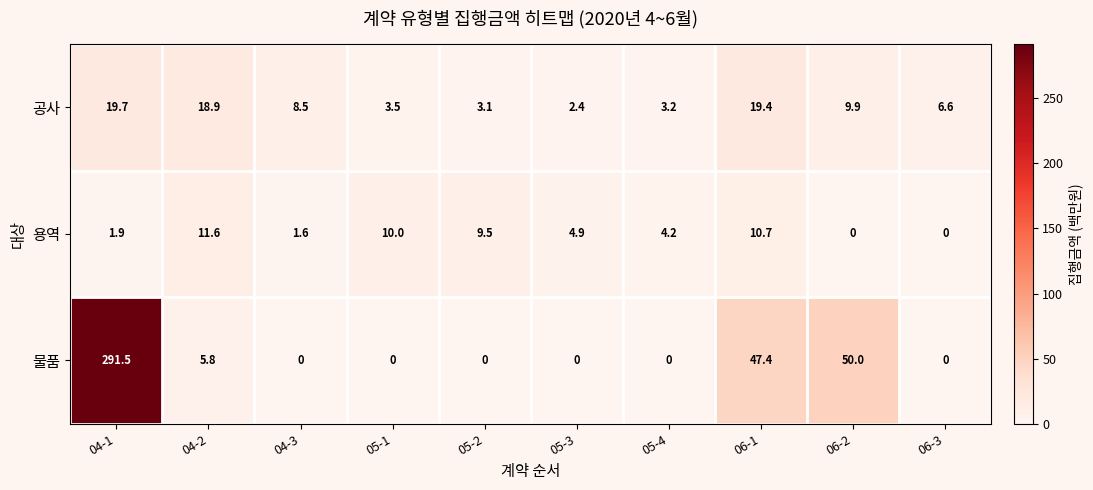

What is the difference between the highest and lowest values at 06-3?

6.6